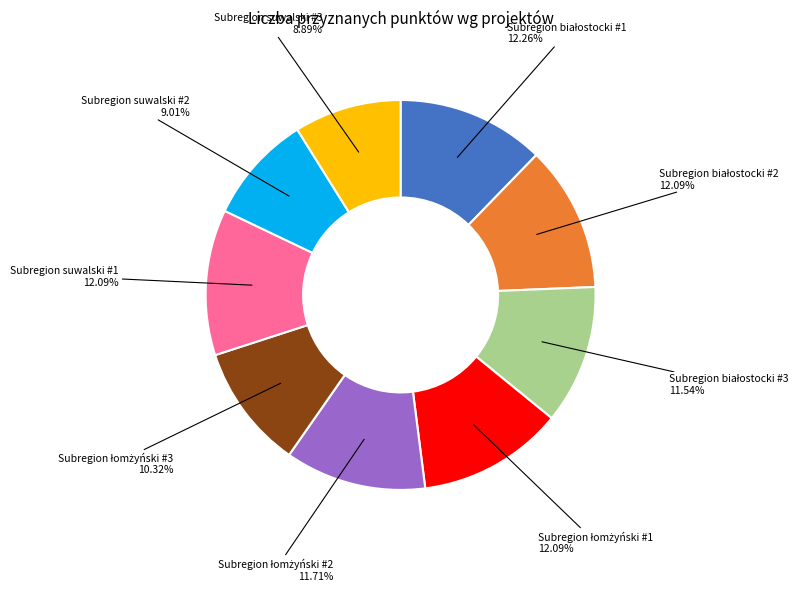

How many slices are in this pie chart?

9